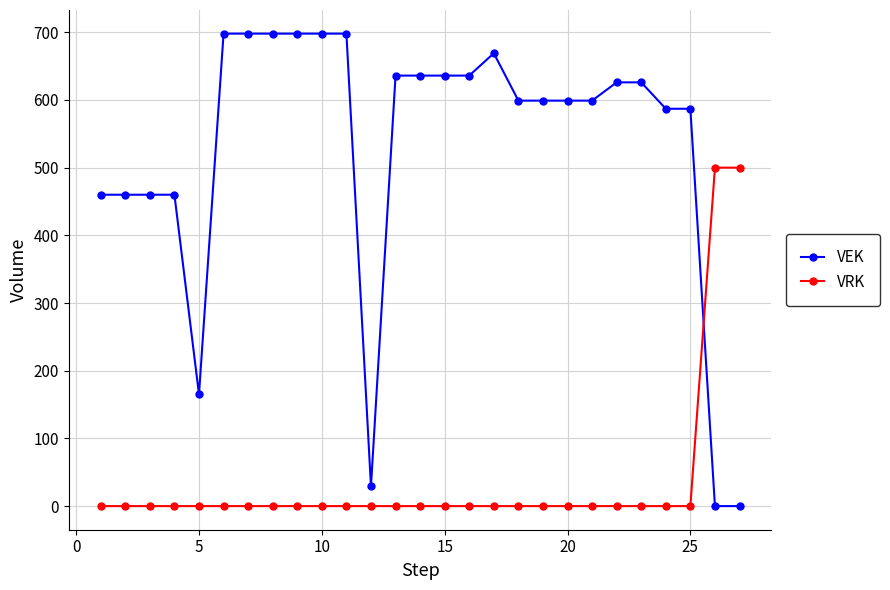

Is this an area chart (filled region under the line)?

No